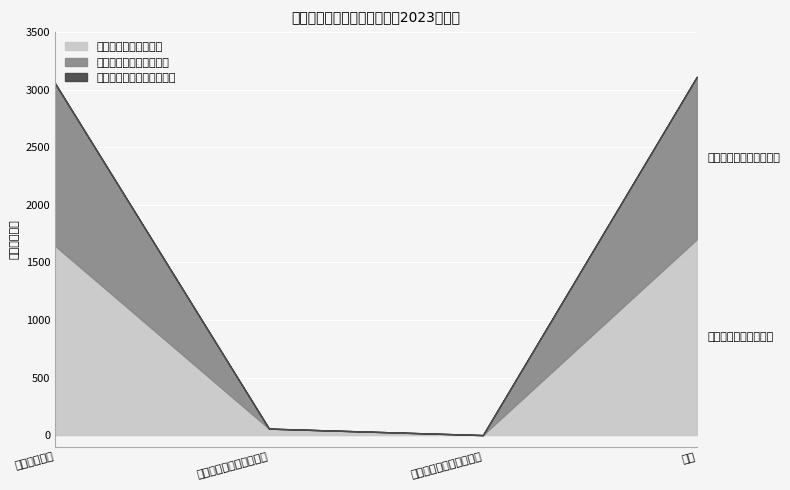

Rank the series by their average value, from lowest to highest.

国有资本经营预算财政拨款, 政府性基金预算财政拨款, 一般公共预算财政拨款